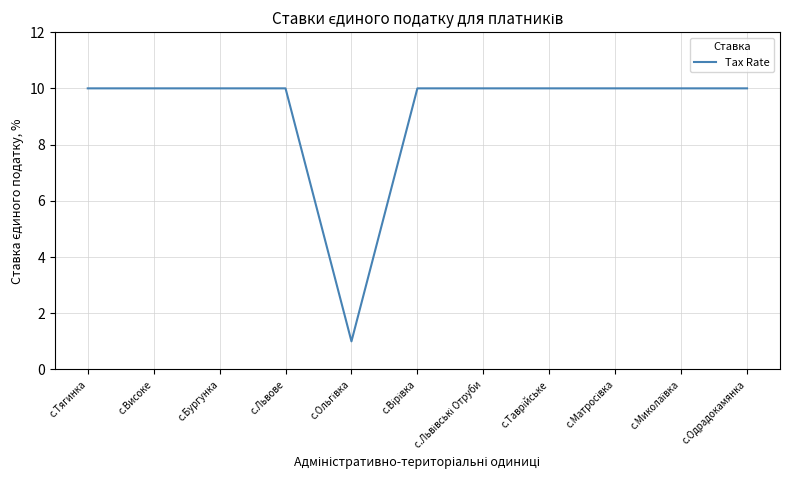

How many values are between 10 and 11?

10